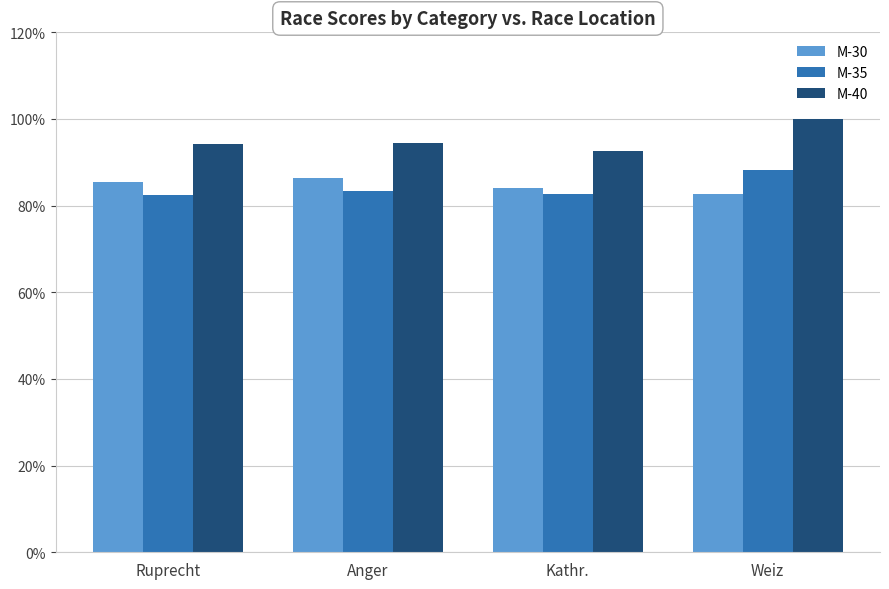

What is the highest value of the M-30 series?

86.5